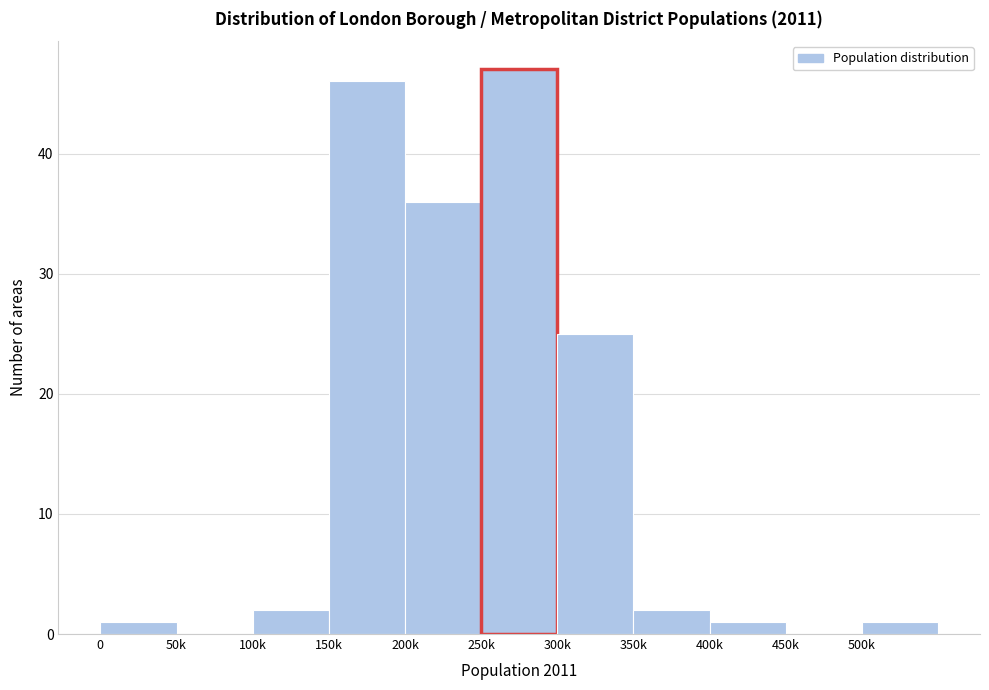

Reading left to right, extract all data points from this chart.

0=1	50k=0	100k=2	150k=46	200k=36	250k=47	300k=25	350k=2	400k=1	450k=0	500k=1